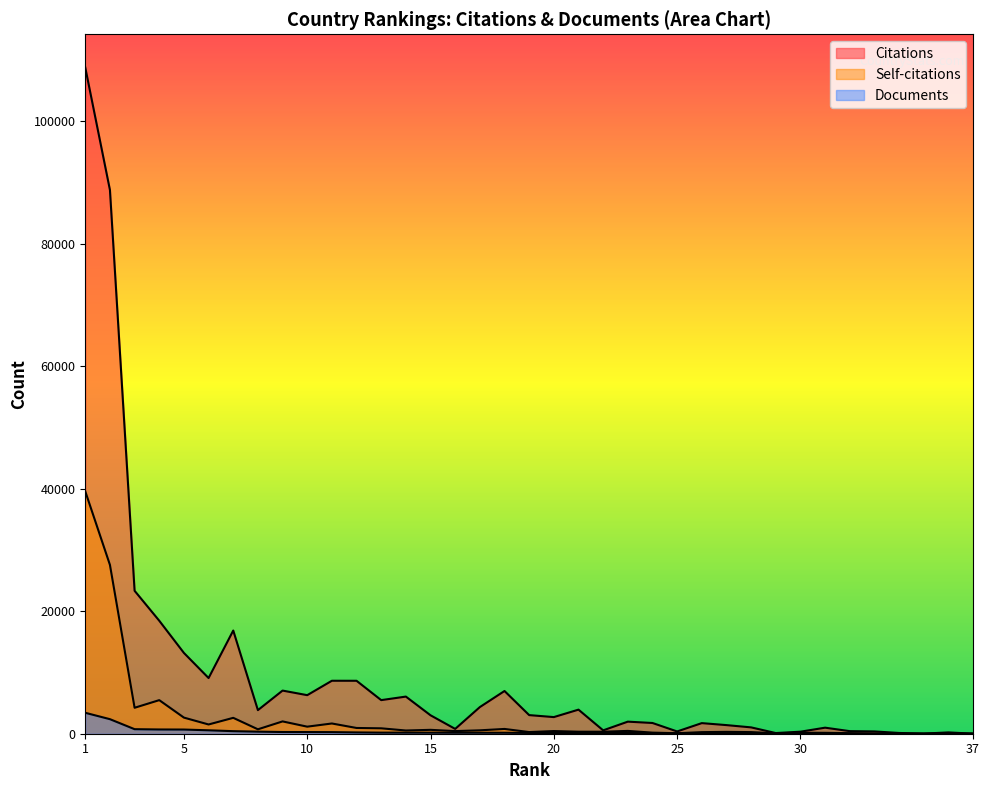

Reading left to right, extract all data points from this chart.

Citations: 1=108723	2=88744	3=23330	4=18440	5=13186	6=9089	7=16842	8=3849	9=7041	10=6293	11=8645	12=8641	13=5483	14=6062	15=3009	16=786	17=4347	18=6974	19=3038	20=2714	21=3930	22=550	23=1970	24=1752	25=370	26=1730	27=1406	28=1035	29=109	30=332	31=986	32=421	33=375	34=123	35=20	36=214	37=7
Self-citations: 1=39555	2=27556	3=4235	4=5481	5=2630	6=1509	7=2592	8=721	9=2009	10=1152	11=1670	12=938	13=882	14=525	15=633	16=429	17=555	18=780	19=270	20=434	21=329	22=326	23=459	24=177	25=79	26=258	27=301	28=264	29=68	30=160	31=144	32=89	33=23	34=4	35=5	36=65	37=0
Documents: 1=3416	2=2374	3=741	4=693	5=682	6=559	7=417	8=337	9=279	10=271	11=260	12=211	13=176	14=176	15=172	16=162	17=161	18=158	19=125	20=118	21=118	22=111	23=111	24=101	25=85	26=76	27=71	28=58	29=55	30=52	31=46	32=22	33=17	34=10	35=5	36=4	37=3